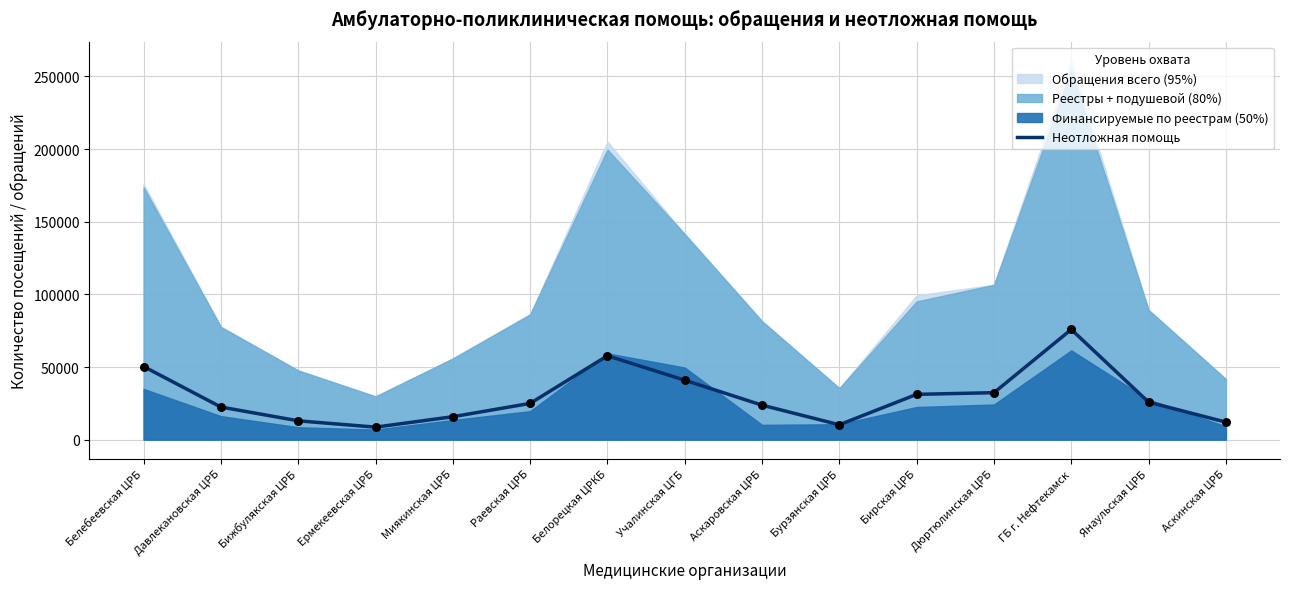

What is the ratio of the value at Ермекеевская ЦРБ to the value at Аскаровская ЦРБ?

0.4